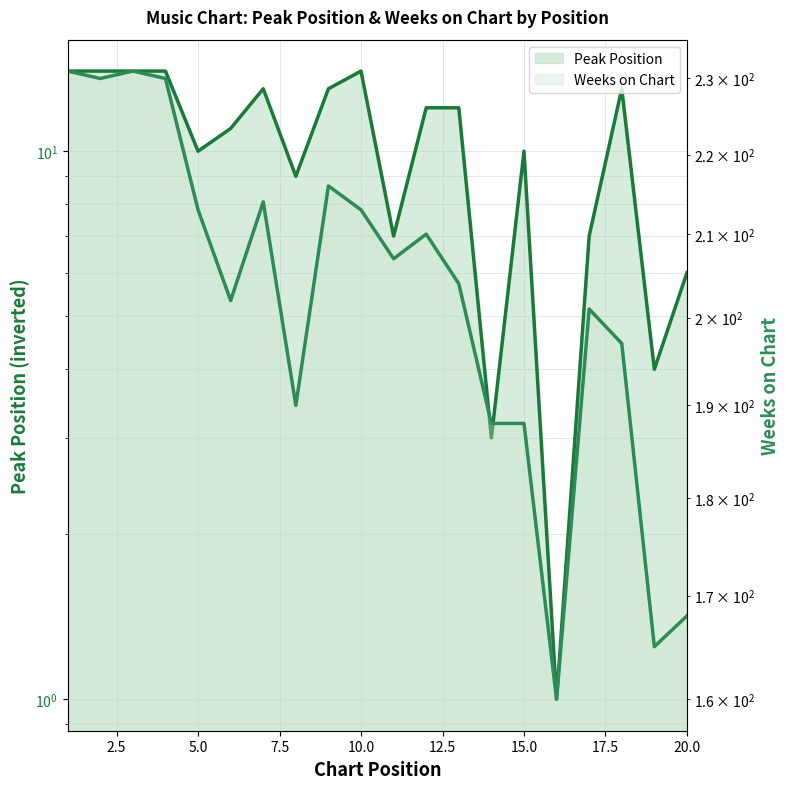

What are all the series names shown in the legend?

Peak Position, Weeks on Chart